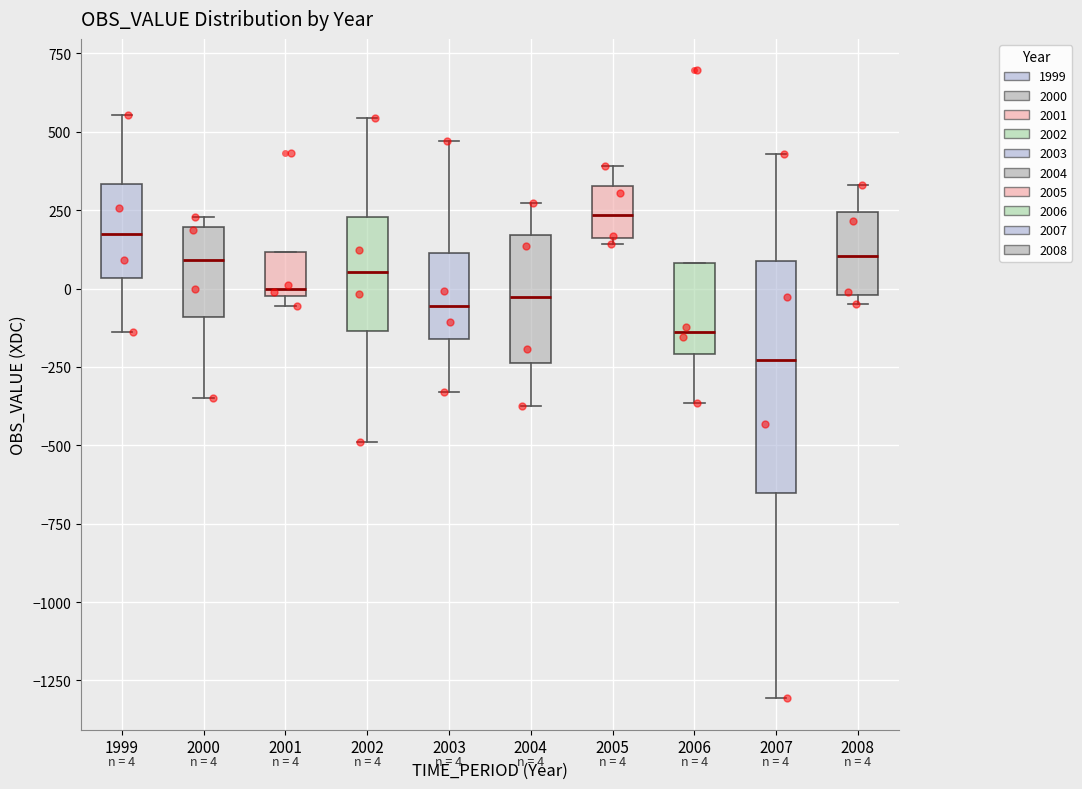

Which box is the tallest, from its lower edge to its upper edge?

2007